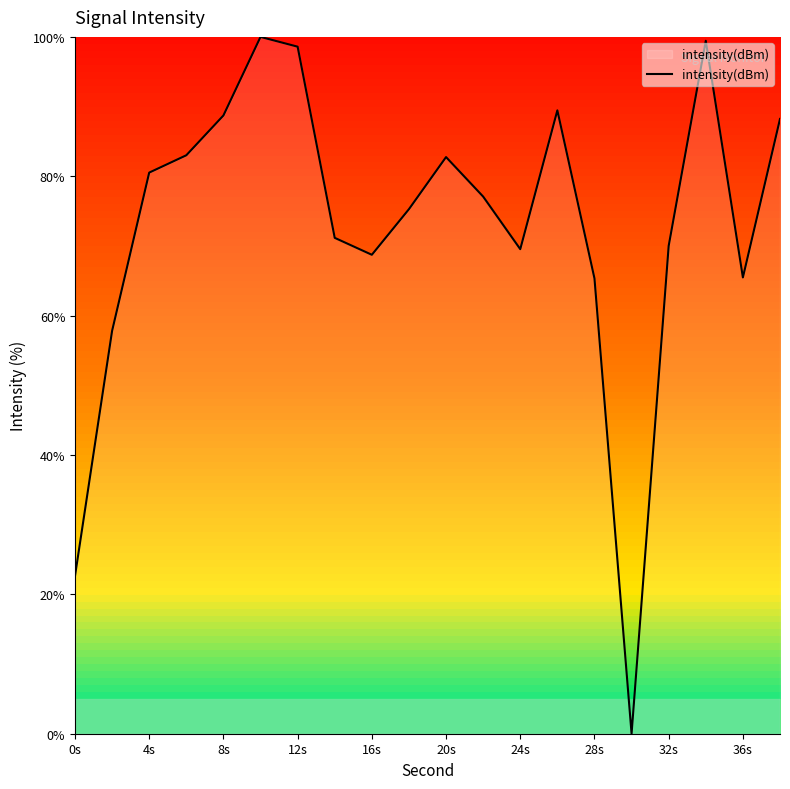

What is the maximum value shown in the chart?

100.0